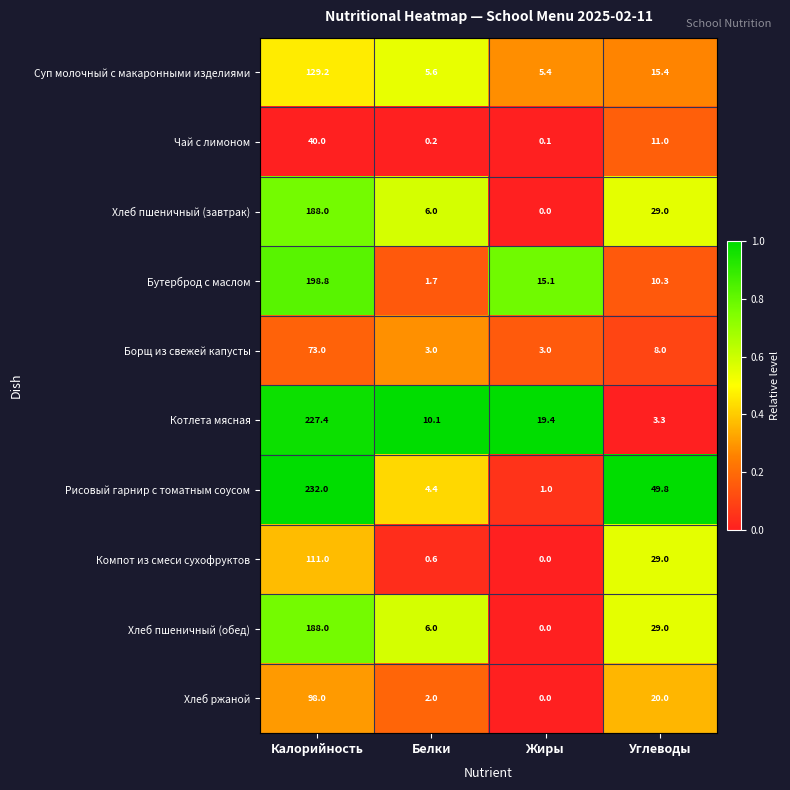

What is the maximum value shown in the chart?

232.0